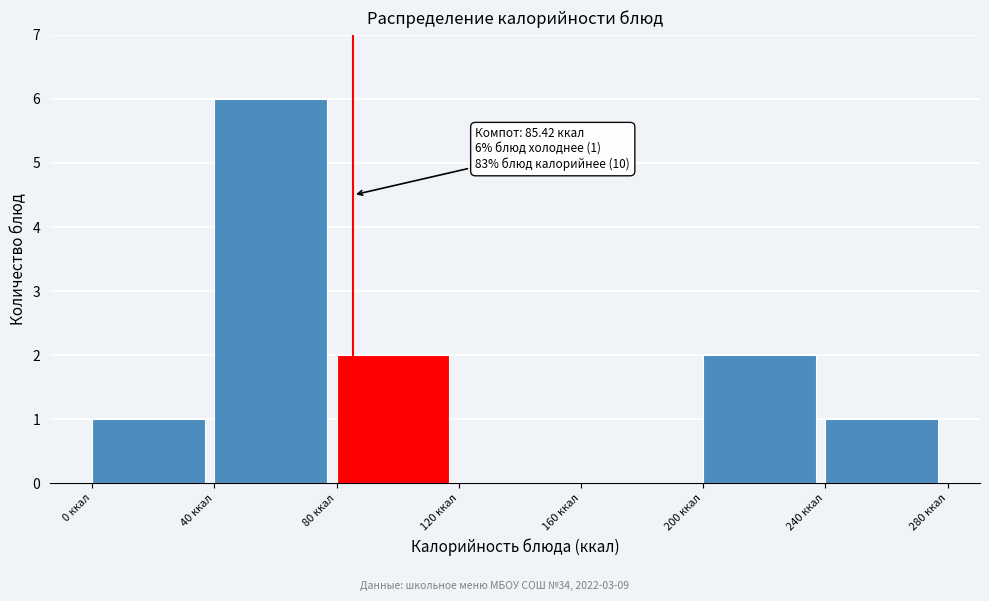

Over which range of the x-axis is the bar tallest?

40 to 80